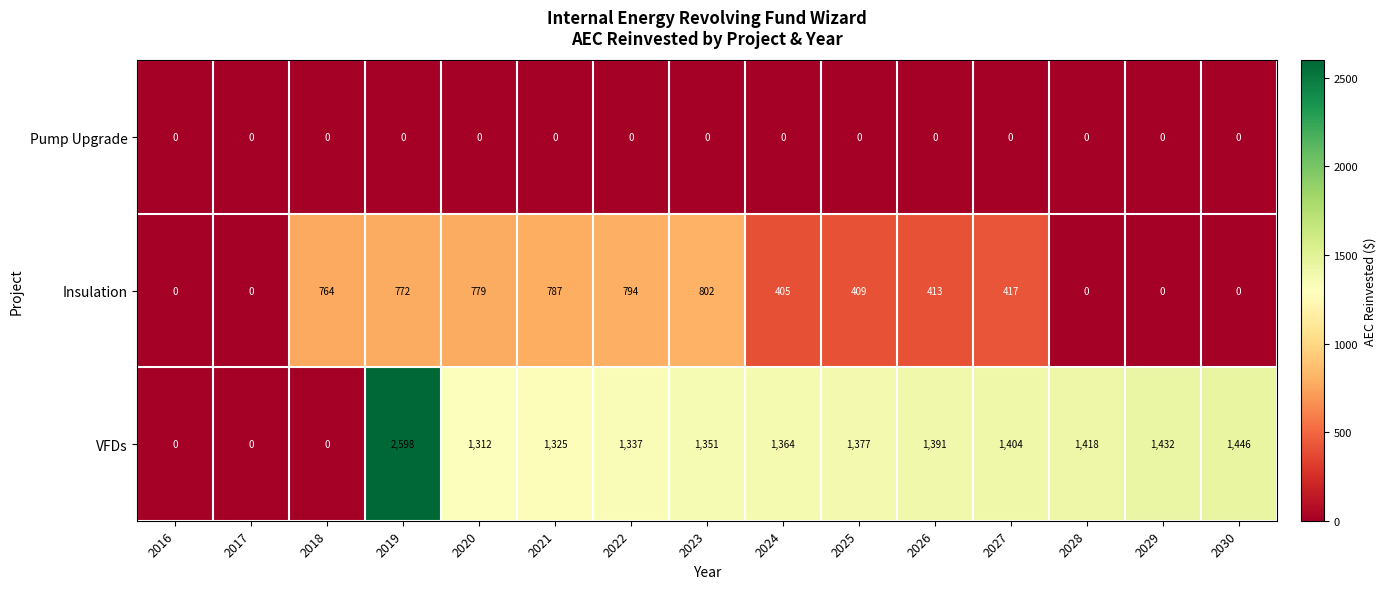

The value of Insulation at 2030 is 0. True or false?

True